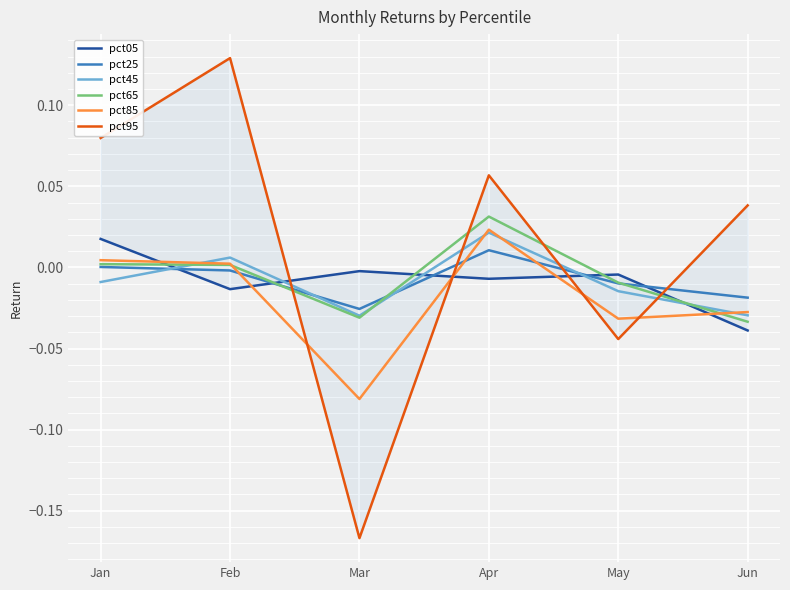

Which series has the widest spread of values?

pct95